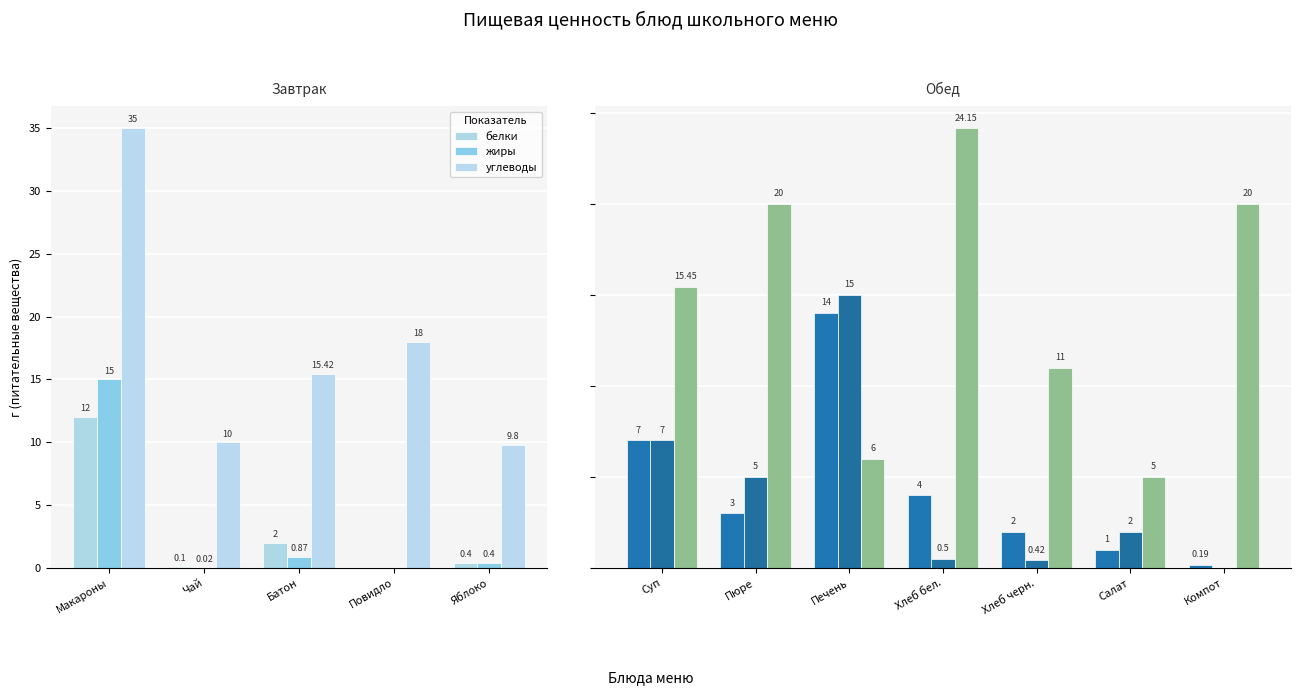

What are all the series names shown in the legend?

белки, жиры, углеводы